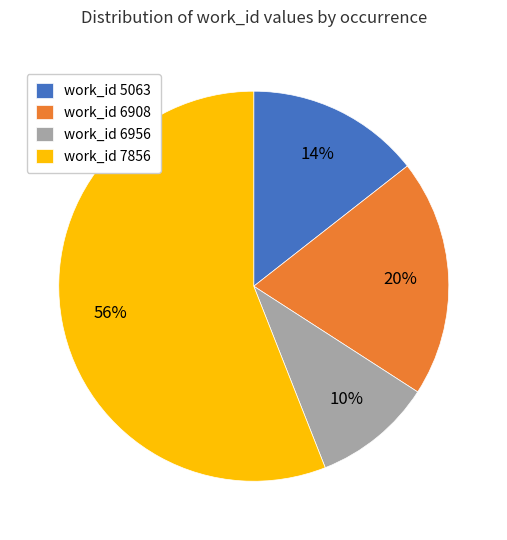

Is it true that work_id 5063 is 20% of the pie?

False